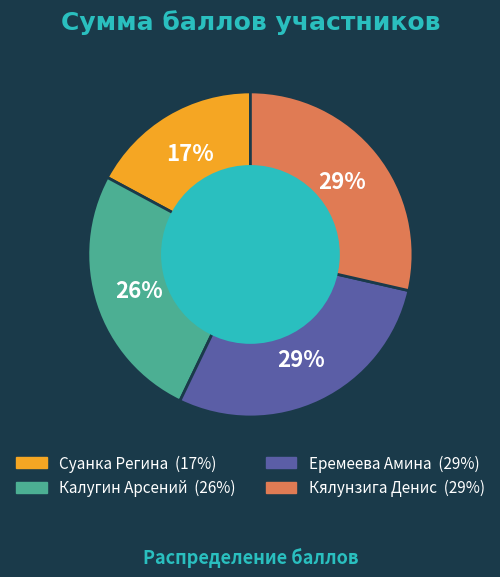

Do Суанка Регина and Кялунзига Денис together represent more than half of the pie?

No